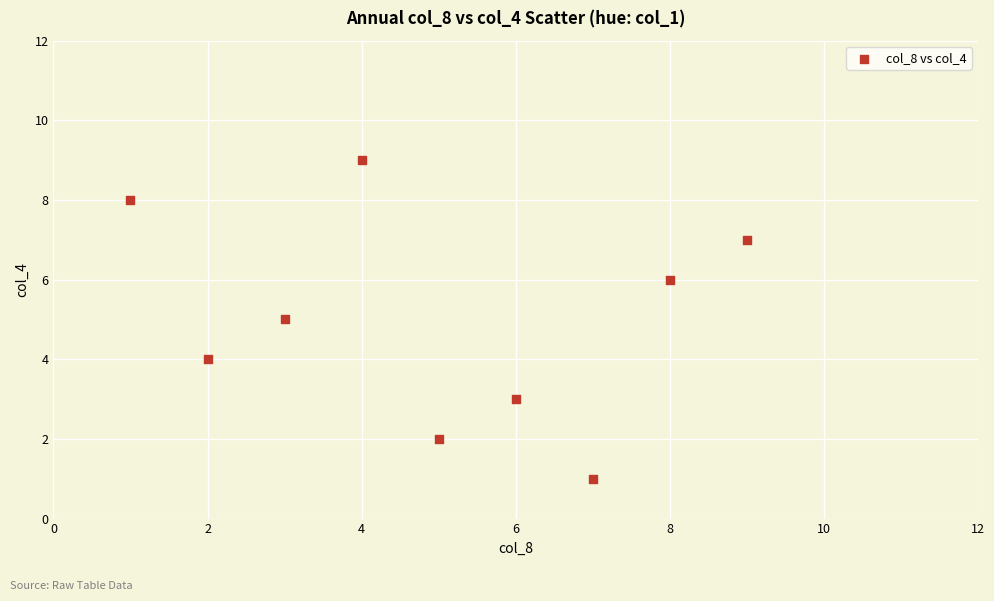

What is the average Y value?

5